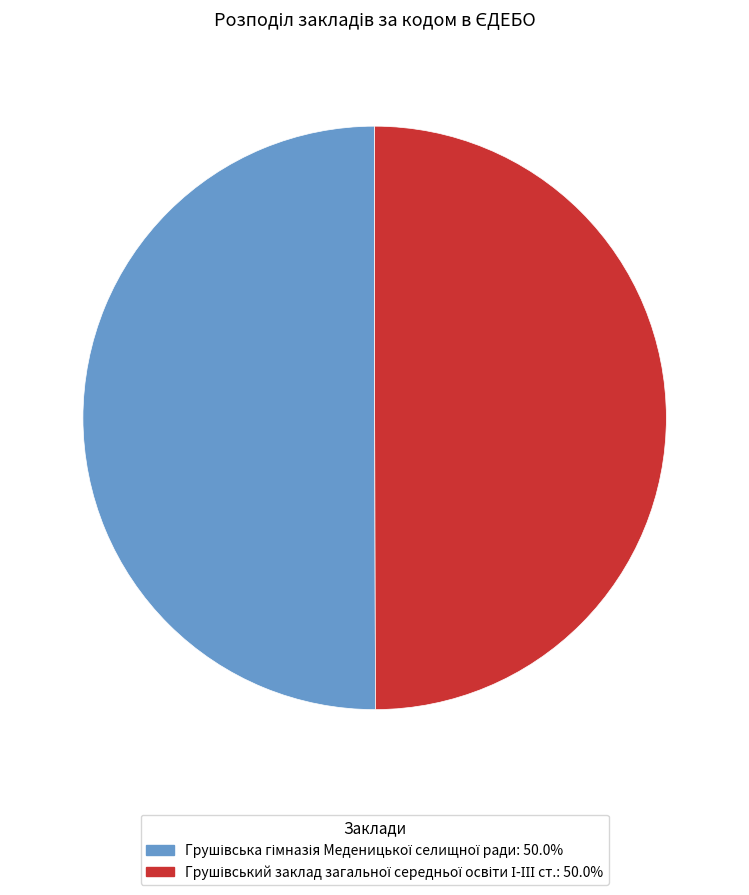

To the nearest percent, what percentage of the pie is Грушівська гімназія Меденицької селищної ради?

50%